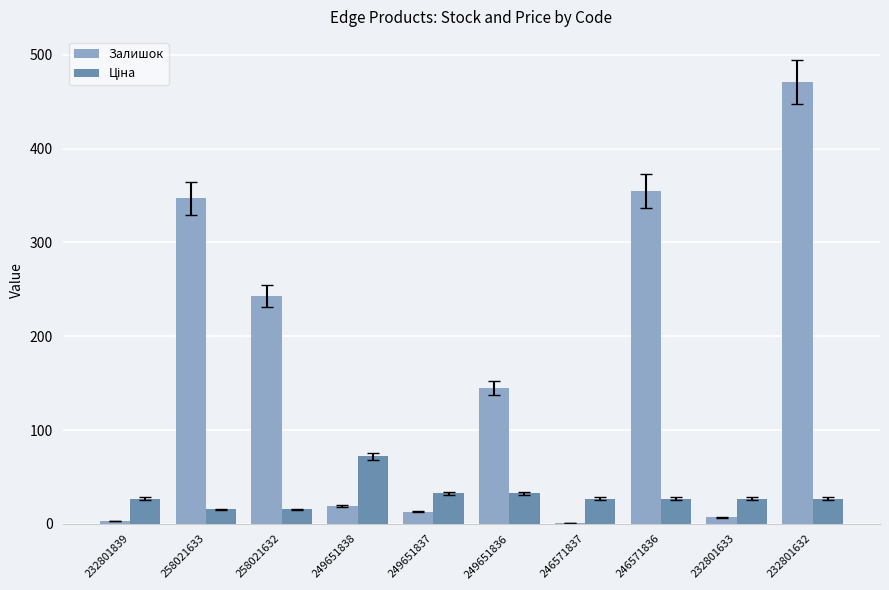

Which series changed the most between 232801839 and 258021632?

Залишок